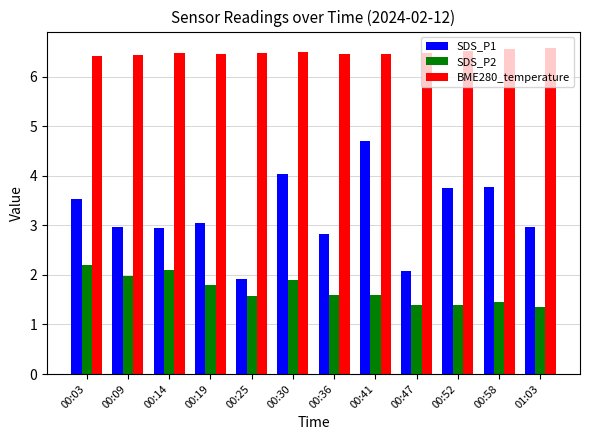

Which series has the largest range (max minus min)?

SDS_P1